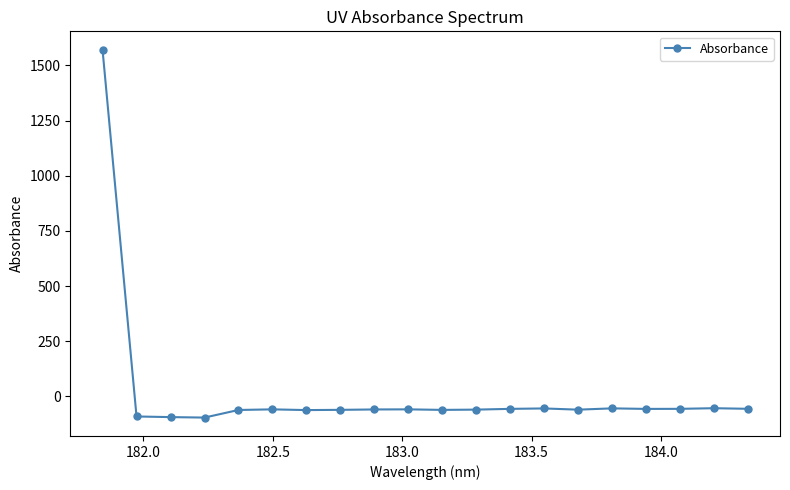

What is the maximum value shown in the chart?

1570.7